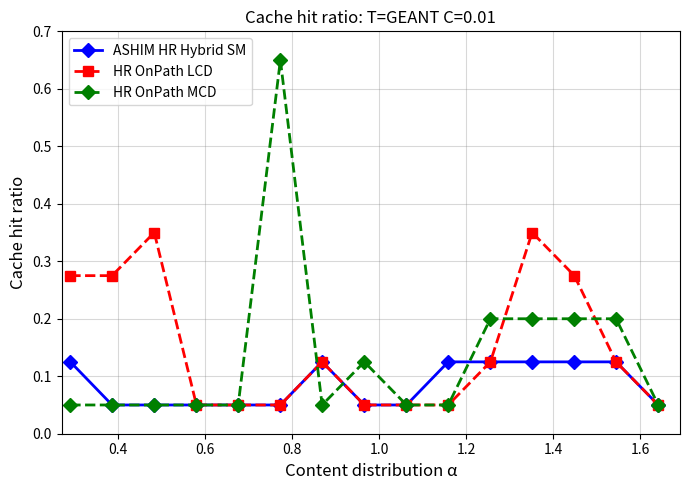

Rank the series by their maximum value, from lowest to highest.

ASHIM HR Hybrid SM, HR OnPath LCD, HR OnPath MCD